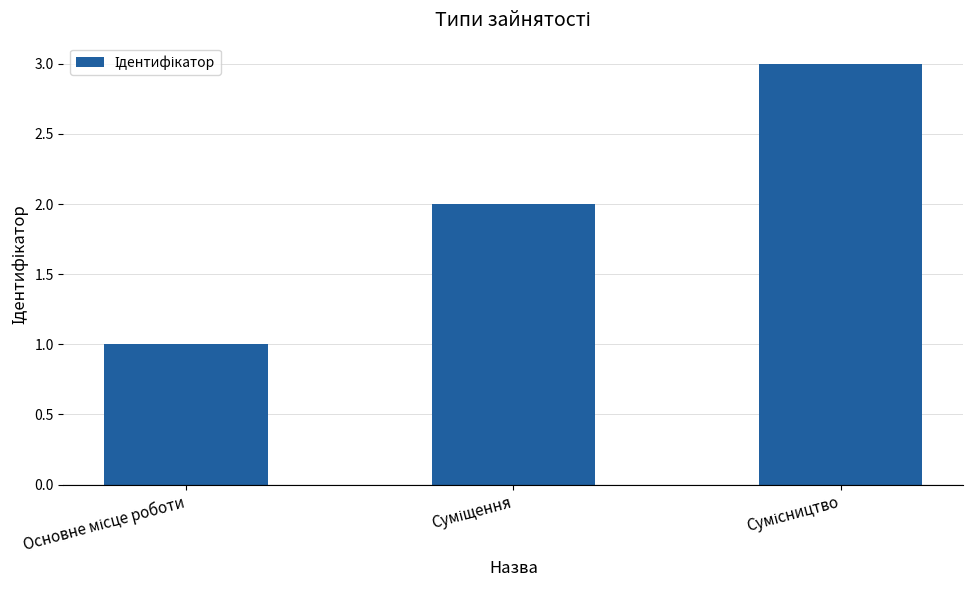

What is the greatest value displayed?

3